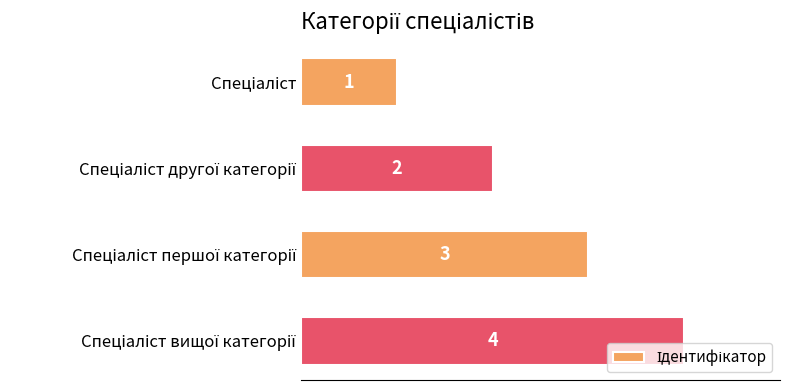

What is the maximum value shown in the chart?

4